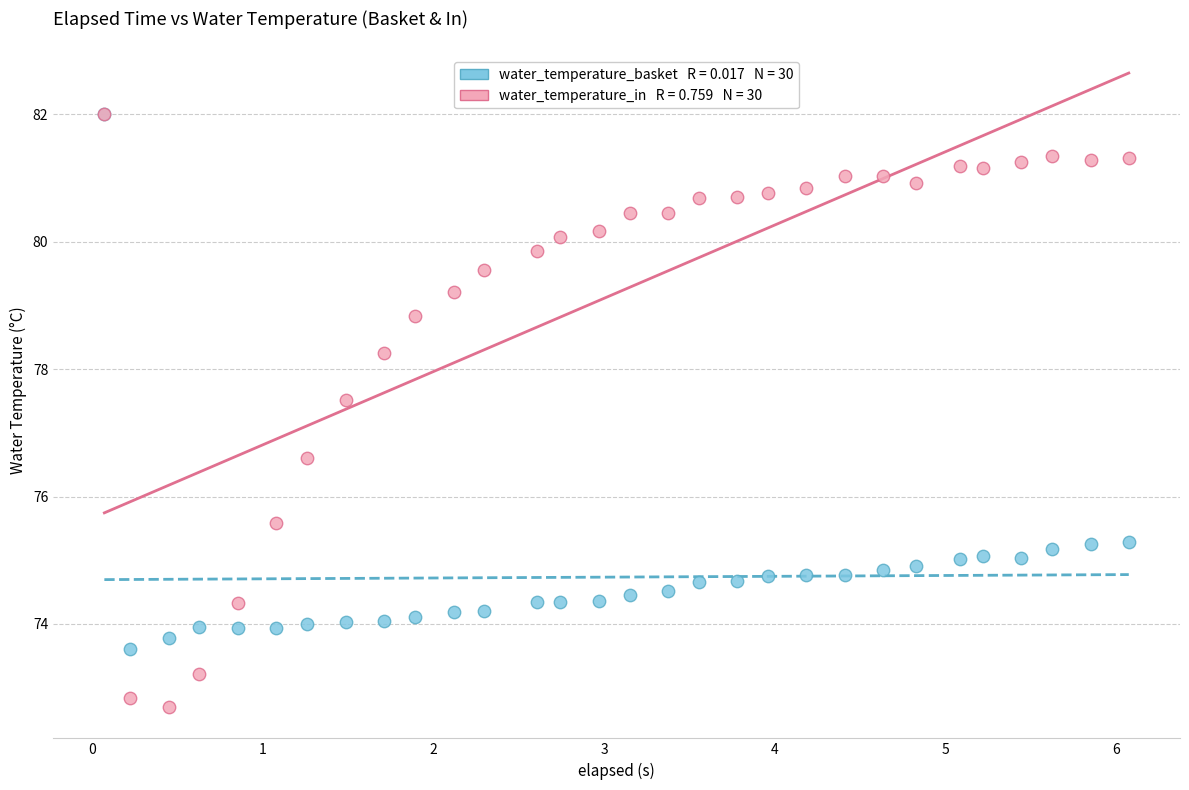

Across all series, what Y value is closest to 77?

76.6